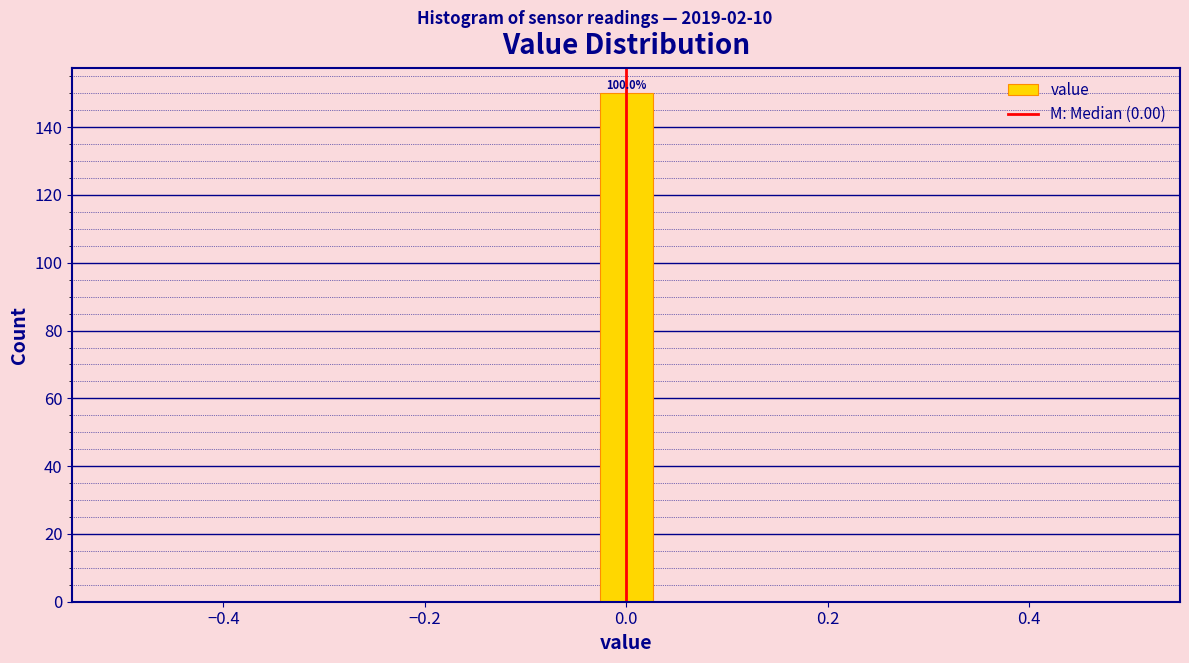

Around what value on the x-axis is the tallest bar? Give the approximate position of its centre, as read against the axis.

0.00